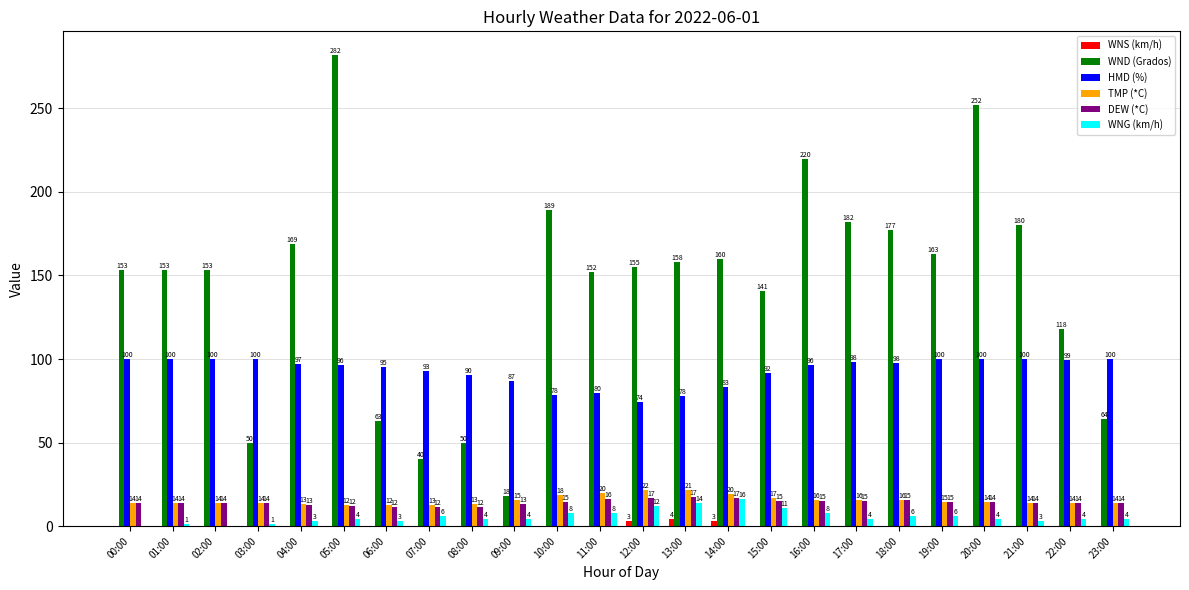

How many groups of bars are there?

24